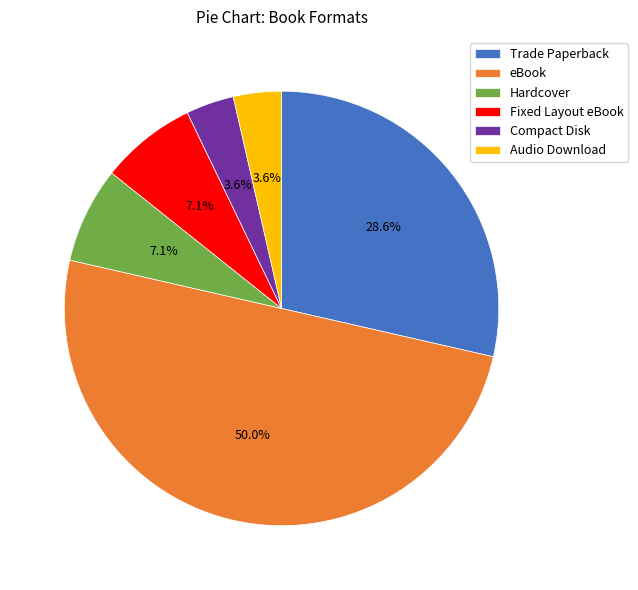

What is the largest slice in the pie chart?

eBook